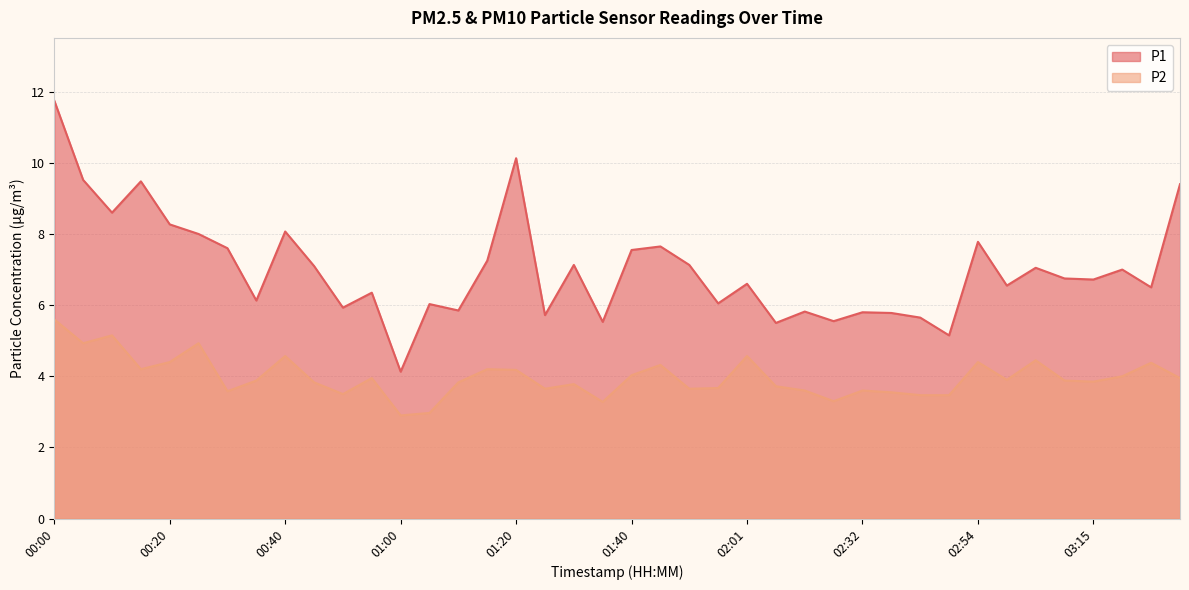

Rank the series at 03:10 from lowest to highest value.

P2, P1